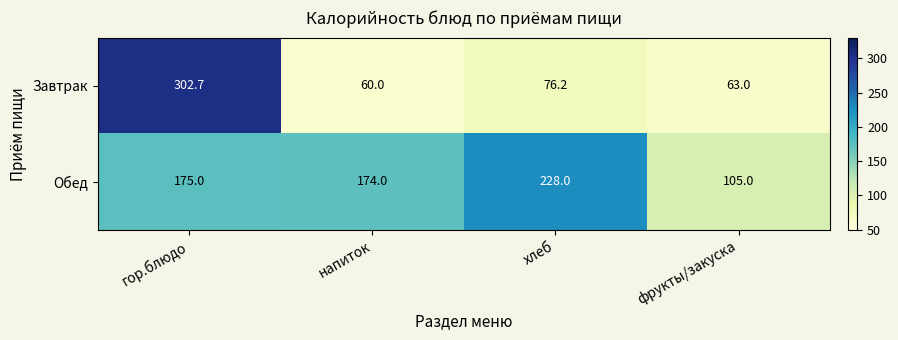

At which category is the sum across all series the highest?

гор.блюдо